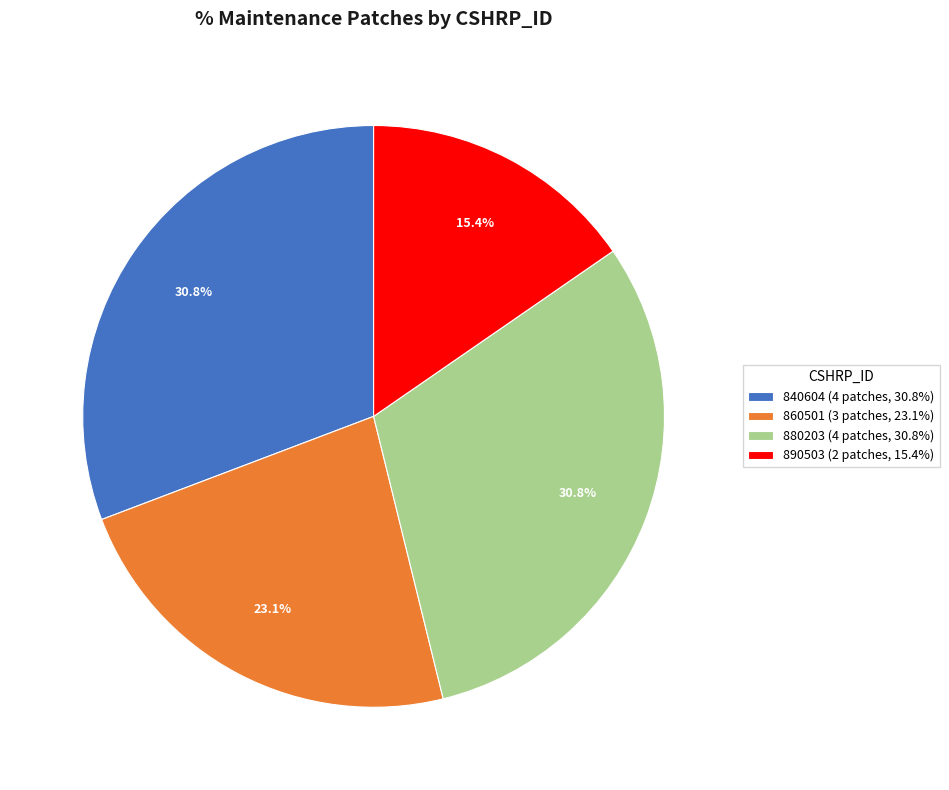

Is the sum of 890503 and 860501 greater than half?

No